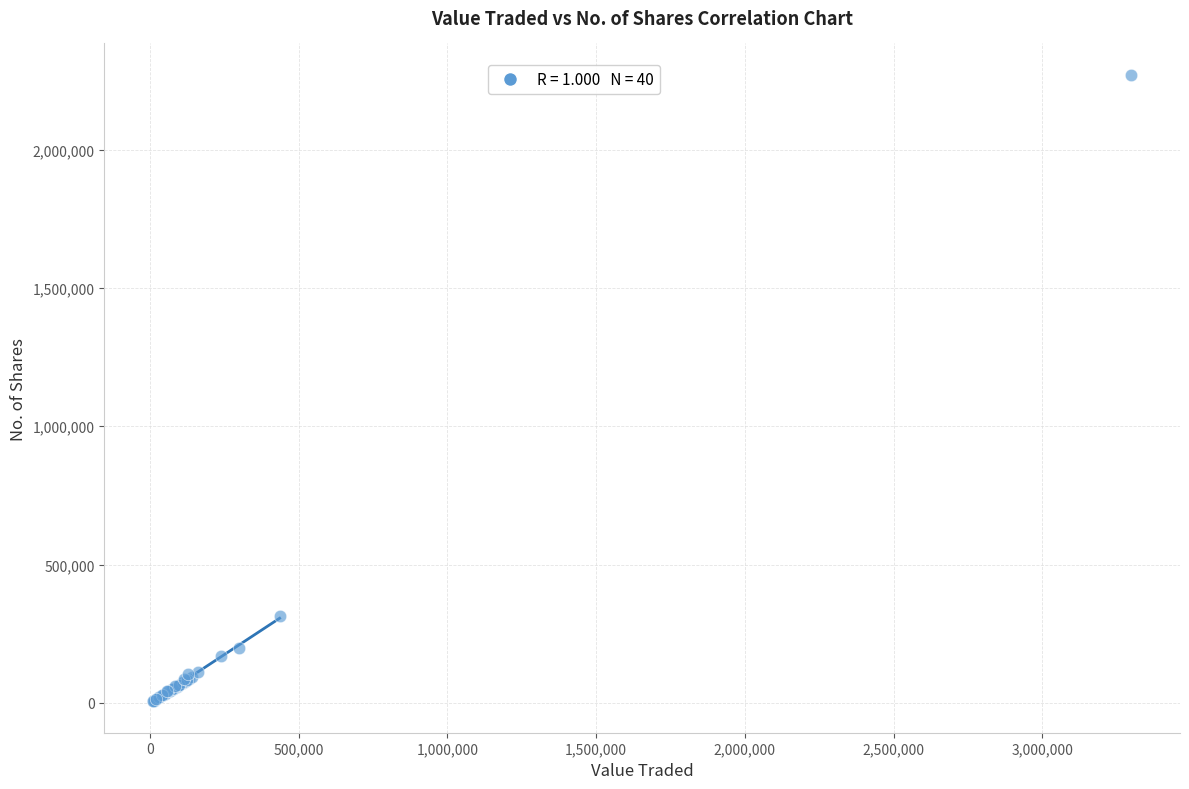

What Y value in the scatter plot is closest to 1138562?

313571